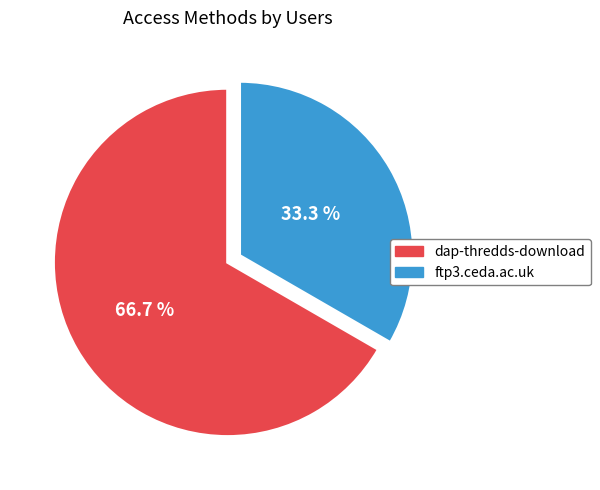

Is there any slice that represents more than half of the pie?

Yes